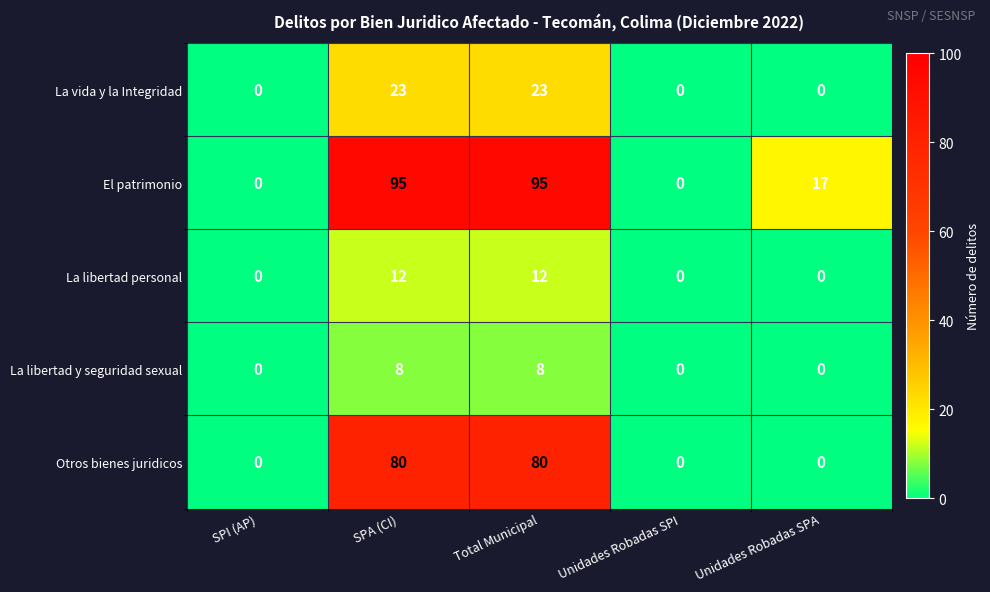

Reading left to right, list all the values displayed in this chart.

La vida y la Integridad: SPI (AP)=0	SPA (CI)=23	Total Municipal=23	Unidades Robadas SPI=0	Unidades Robadas SPA=0
El patrimonio: SPI (AP)=0	SPA (CI)=95	Total Municipal=95	Unidades Robadas SPI=0	Unidades Robadas SPA=17
La libertad personal: SPI (AP)=0	SPA (CI)=12	Total Municipal=12	Unidades Robadas SPI=0	Unidades Robadas SPA=0
La libertad y seguridad sexual: SPI (AP)=0	SPA (CI)=8	Total Municipal=8	Unidades Robadas SPI=0	Unidades Robadas SPA=0
Otros bienes juridicos: SPI (AP)=0	SPA (CI)=80	Total Municipal=80	Unidades Robadas SPI=0	Unidades Robadas SPA=0